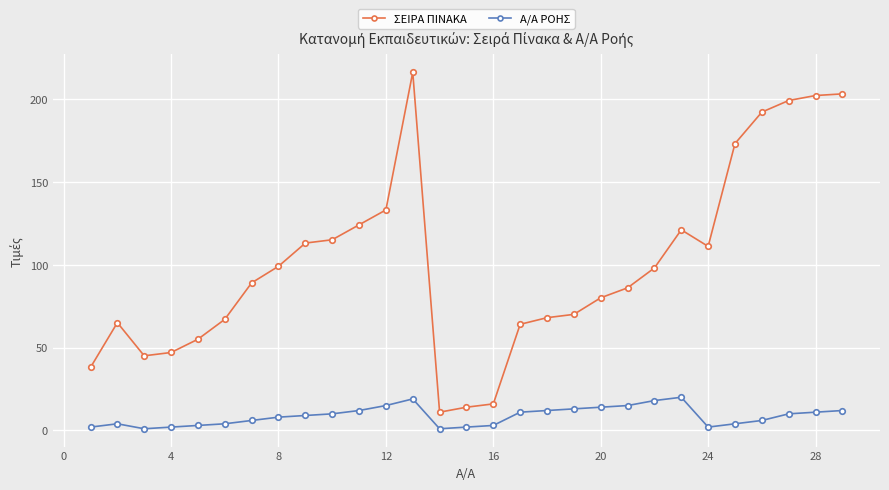

What is the difference between the maximum and minimum values in the Α/Α ΡΟΗΣ series?

19